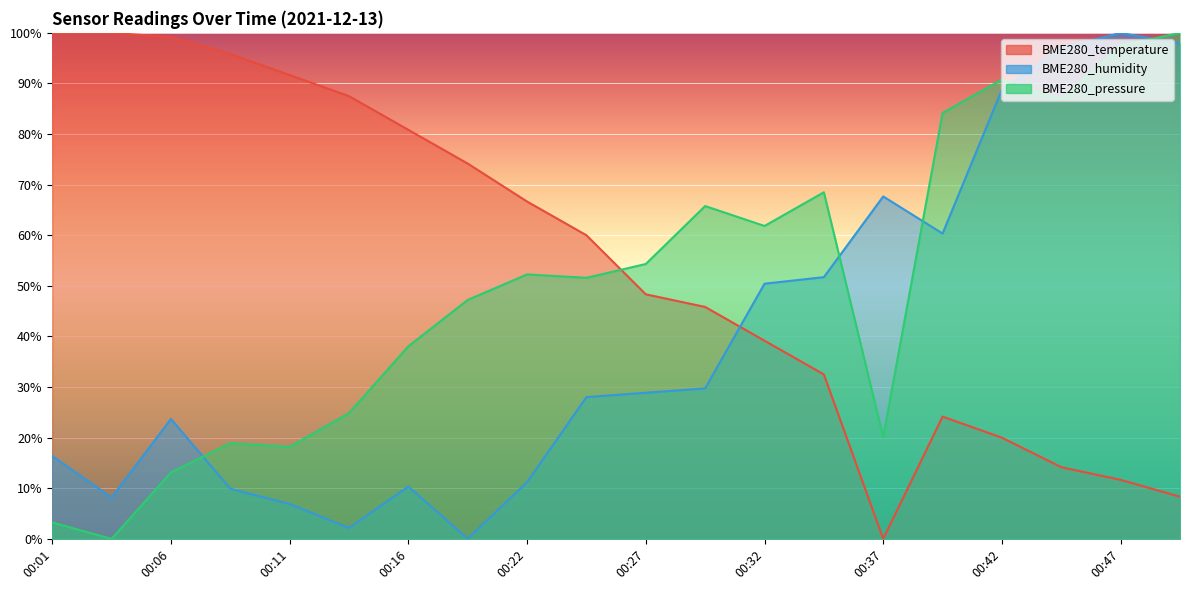

Reading right to left, transcribe all the data shown in this chart.

BME280_temperature: 00:50=8.3	00:47=11.7	00:45=14.2	00:42=20.0	00:40=24.2	00:37=0.0	00:35=32.5	00:32=39.2	00:29=45.8	00:27=48.3	00:24=60.0	00:22=66.7	00:19=74.2	00:16=80.8	00:14=87.5	00:11=91.7	00:08=95.8	00:06=99.2	00:03=100.0	00:01=100.0
BME280_humidity: 00:50=97.8	00:47=100.0	00:45=97.0	00:42=88.8	00:40=60.3	00:37=67.7	00:35=51.7	00:32=50.4	00:29=29.7	00:27=28.9	00:24=28.0	00:22=11.2	00:19=0.0	00:16=10.3	00:14=2.2	00:11=6.9	00:08=9.9	00:06=23.7	00:03=8.2	00:01=16.4
BME280_pressure: 00:50=100.0	00:47=97.5	00:45=86.8	00:42=90.8	00:40=84.2	00:37=20.1	00:35=68.5	00:32=61.8	00:29=65.8	00:27=54.3	00:24=51.6	00:22=52.3	00:19=47.2	00:16=38.1	00:14=24.9	00:11=18.2	00:08=18.9	00:06=13.1	00:03=0.0	00:01=3.3